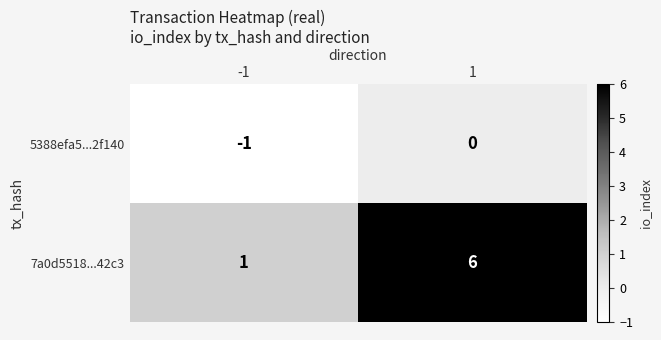

List the series in order of their overall mean, highest first.

7a0d5518...42c3, 5388efa5...2f140